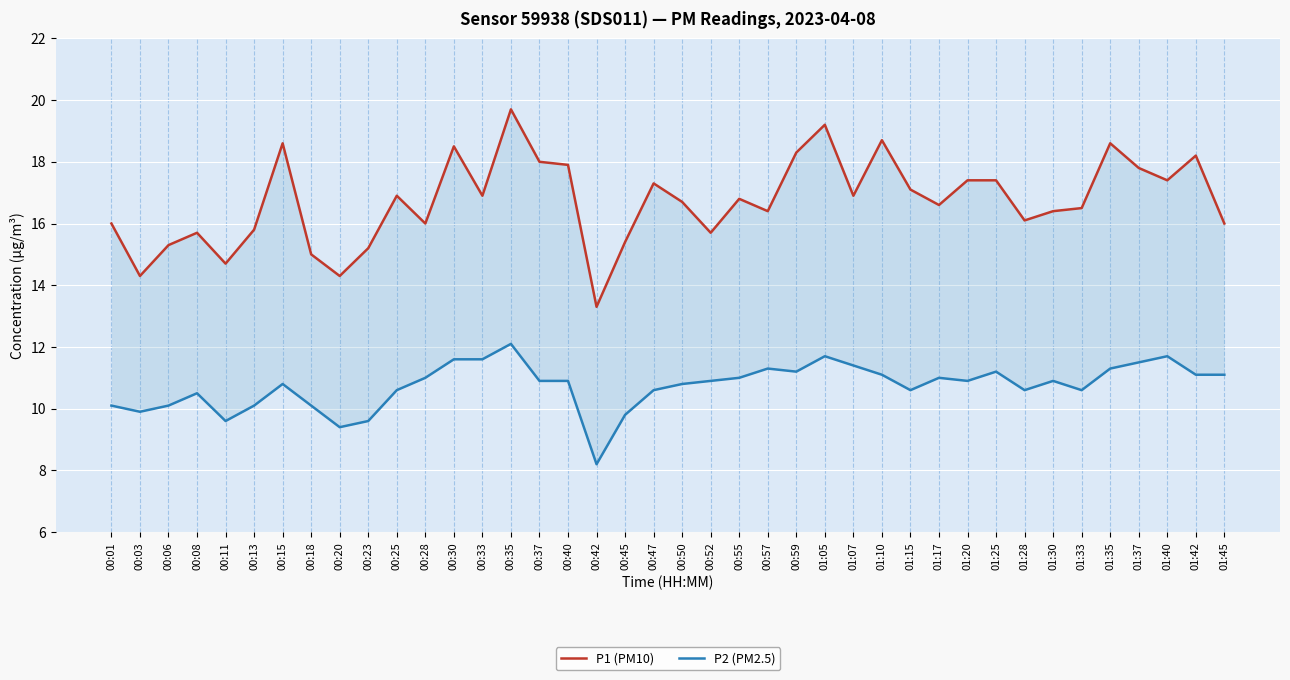

True or false: P2 (PM2.5) and P1 (PM10) intersect in this chart.

False